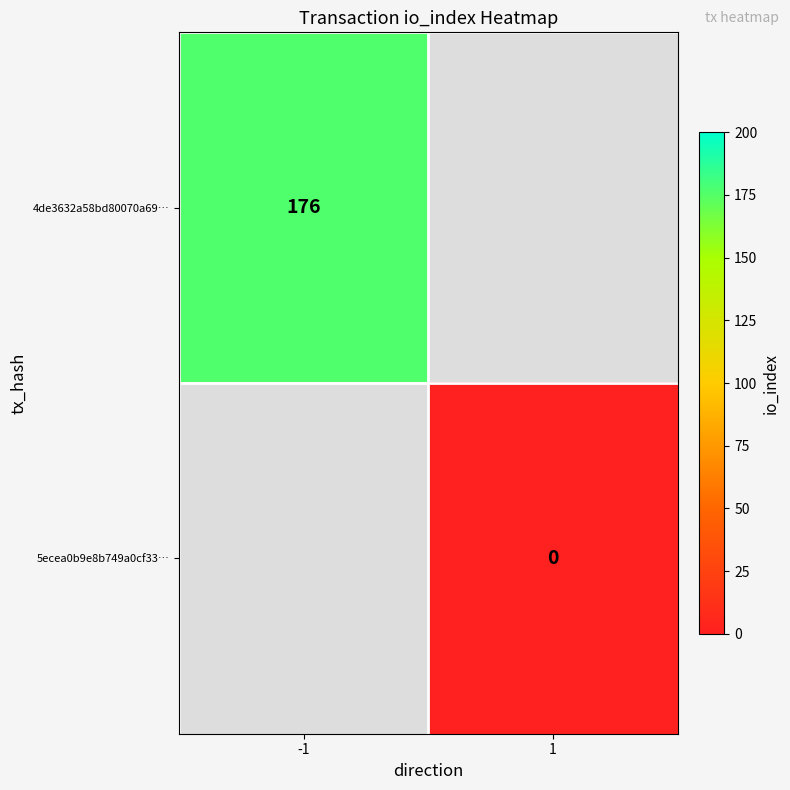

Is the value of 5ecea0b9e8b749a0cf33… at 1 greater than the value of 4de3632a58bd80070a69… at -1?

No